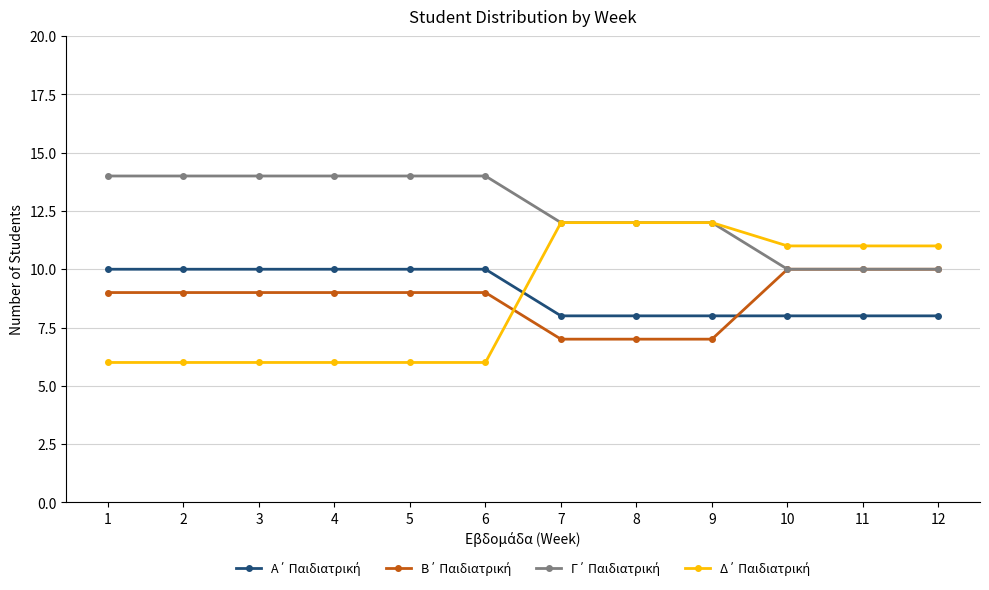

What is the difference between the highest and lowest values at 1?

8